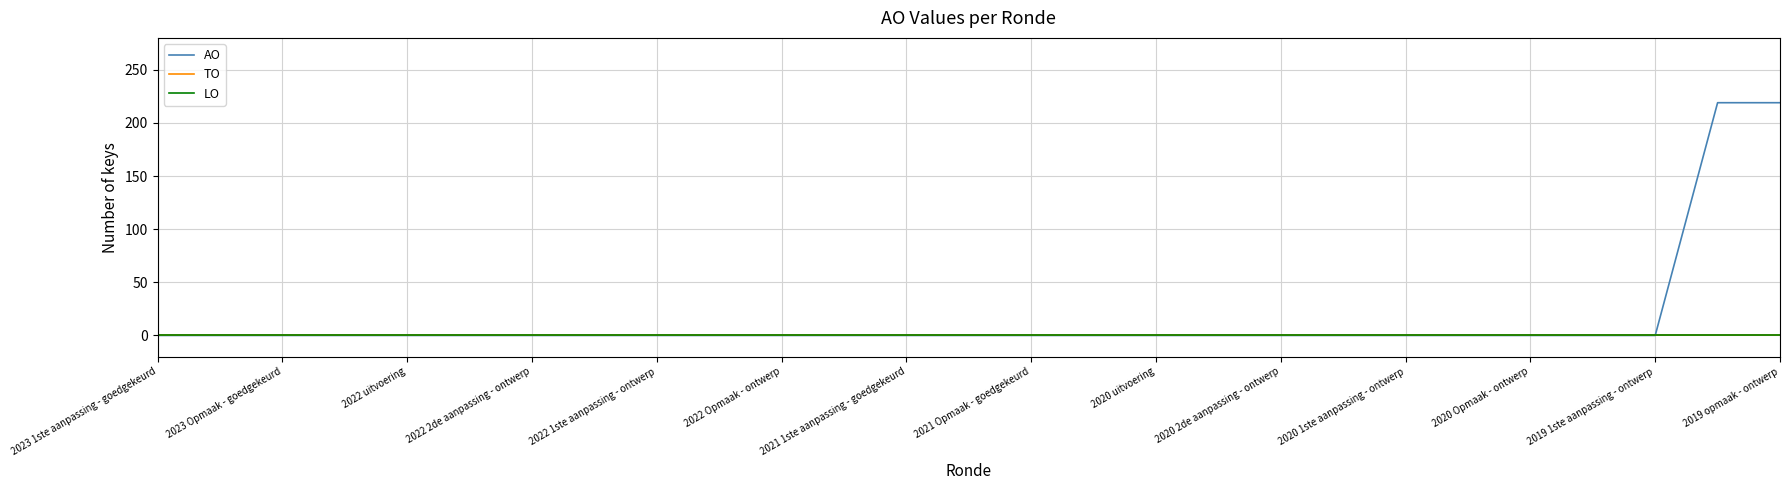

Is this an area chart (filled region under the line)?

No